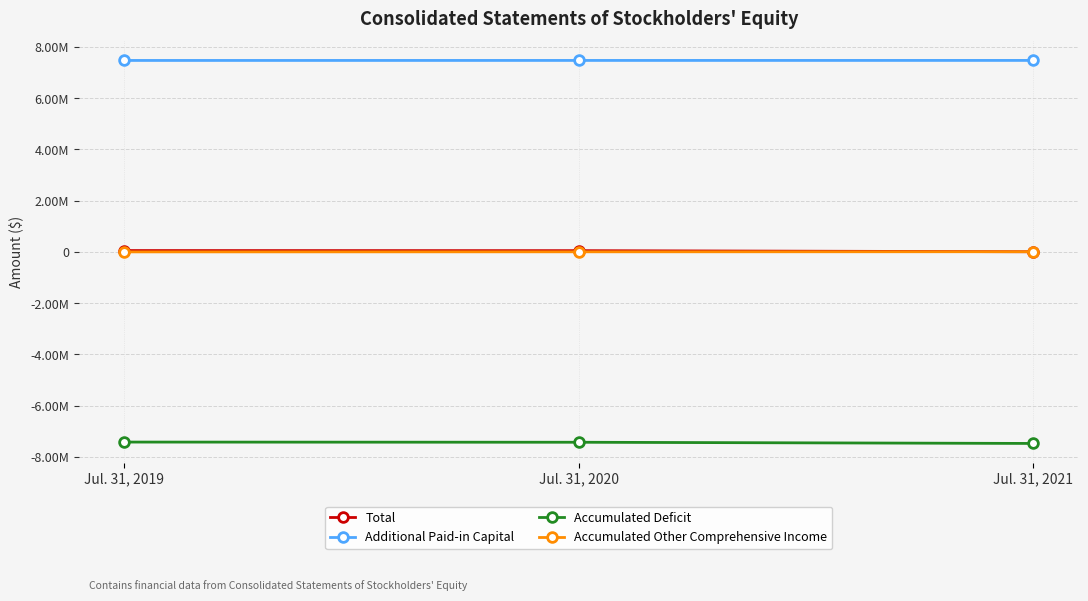

What is the sum of the Accumulated Other Comprehensive Income values at Jul. 31, 2019 and Jul. 31, 2021?

8196